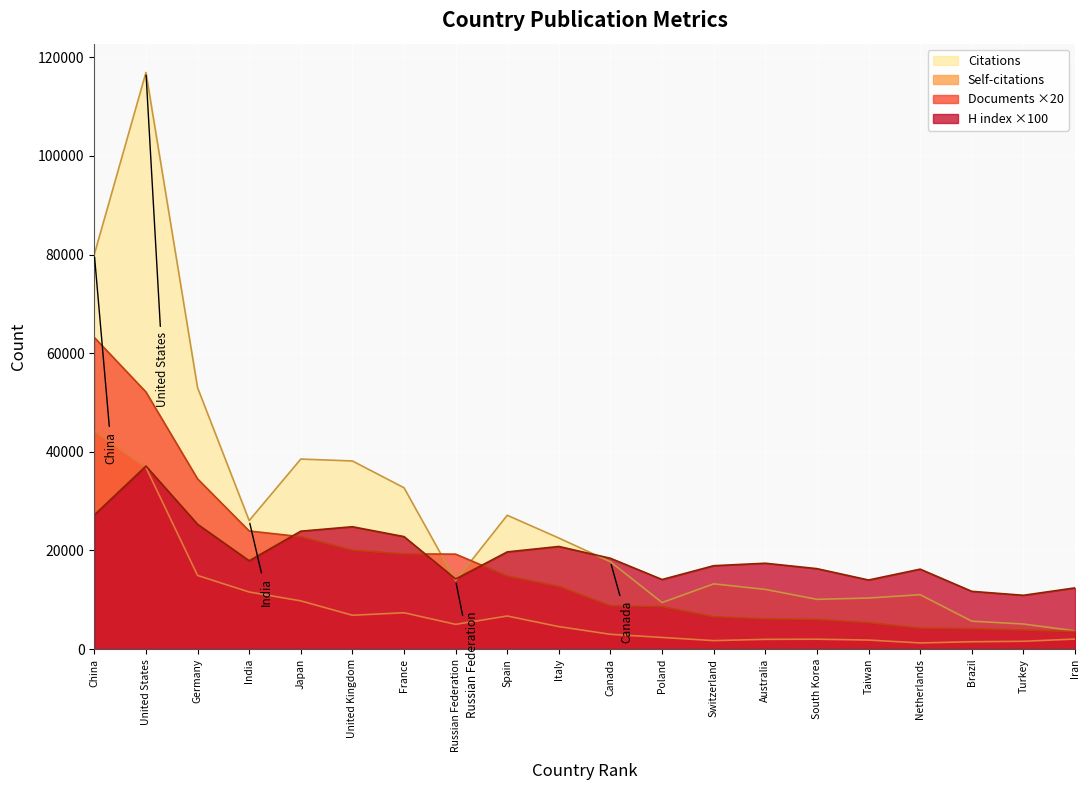

The H index series shows 23234 at South Korea. True or false?

False